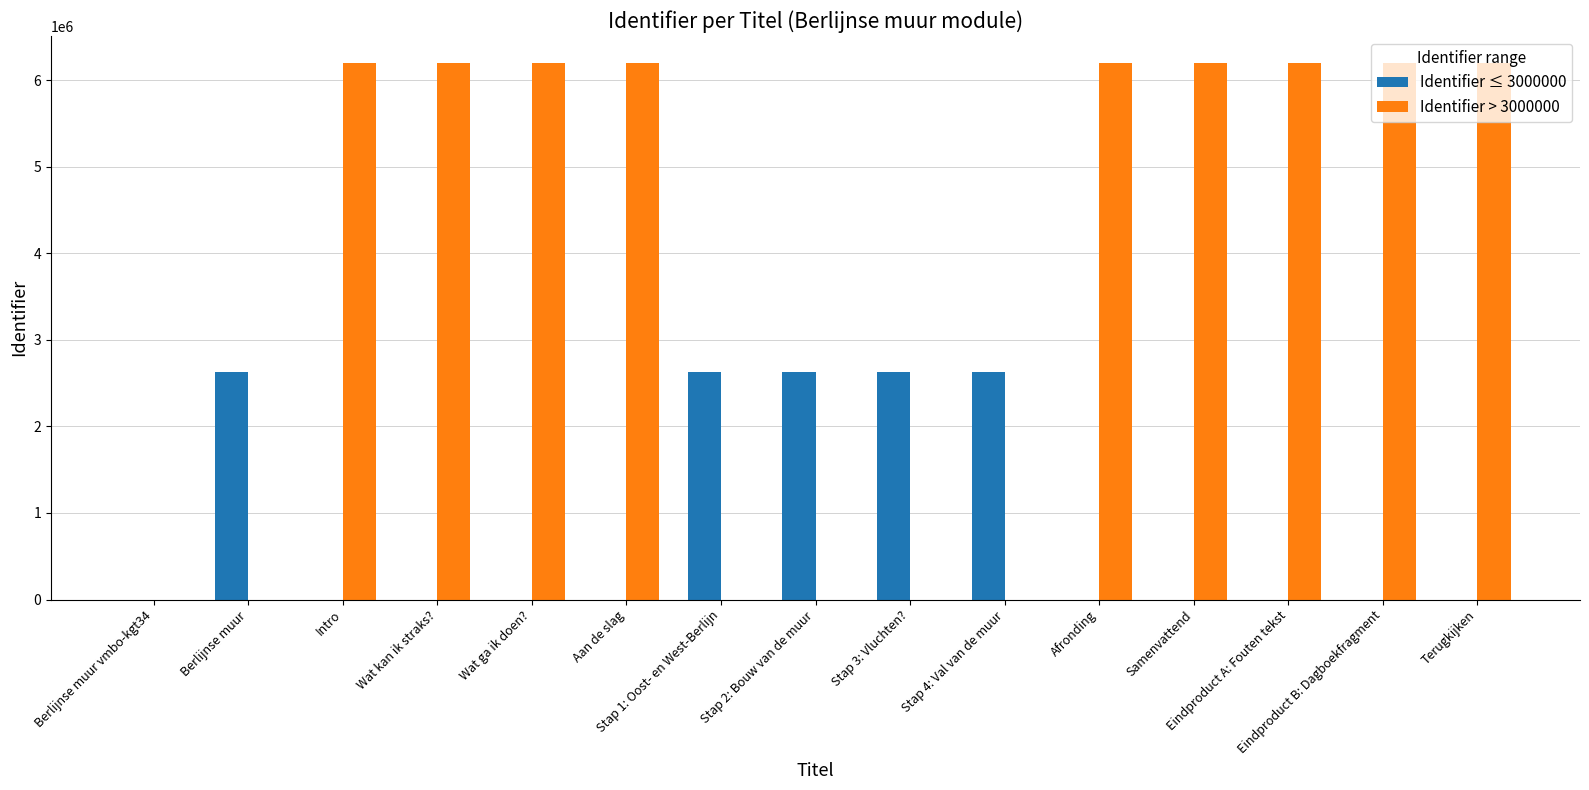

Are the bars horizontal?

No